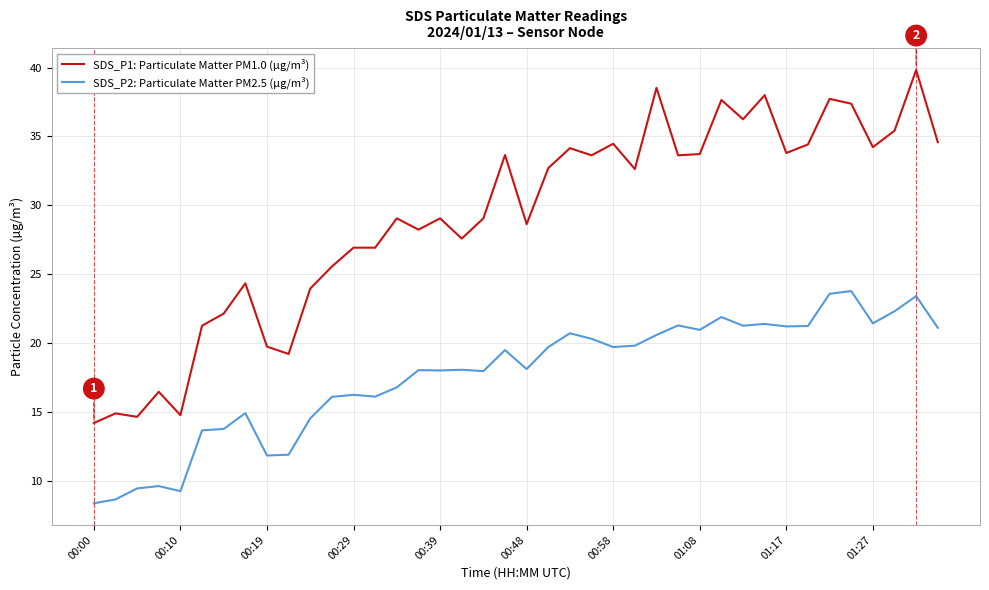

What is the highest value of the SDS_P1: Particulate Matter PM1.0 (µg/m³) series?

39.8